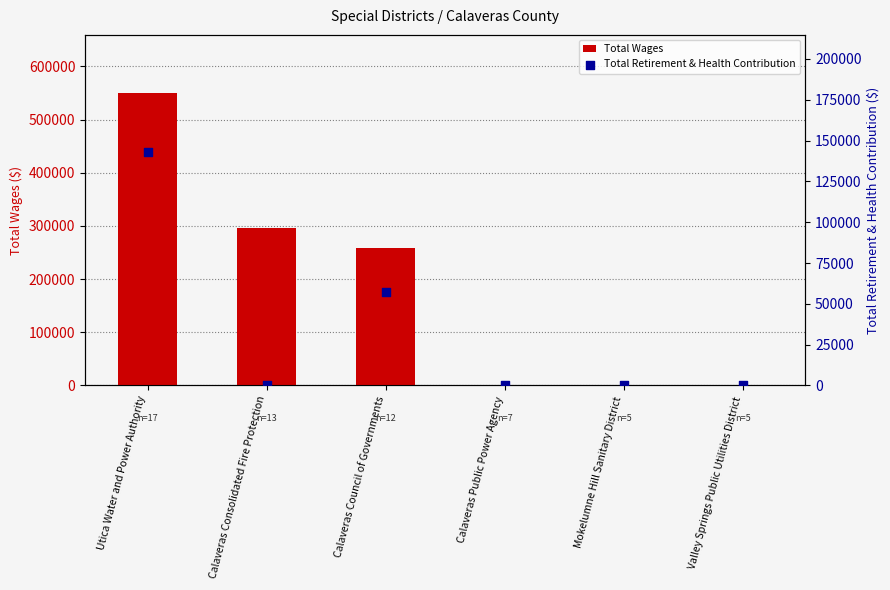

Is the value of Total Wages at Calaveras Council of Governments greater than the value of Total Retirement & Health Contribution at Utica Water and Power Authority?

Yes